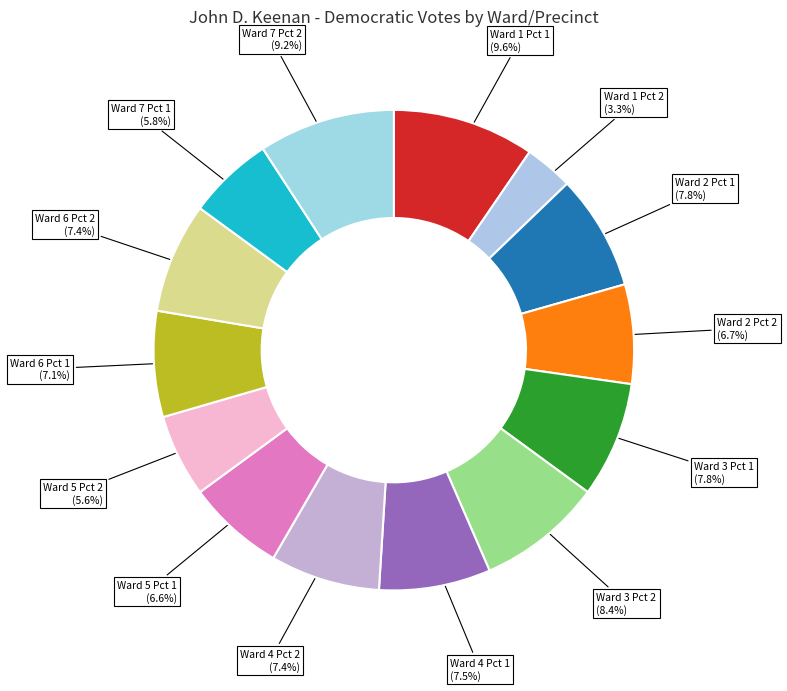

To the nearest percent, what is the combined percentage of Ward 3 Pct 2 and Ward 2 Pct 1?

16%